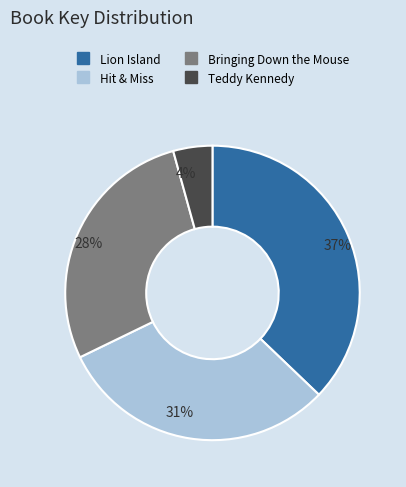

Does any single category account for the majority?

No